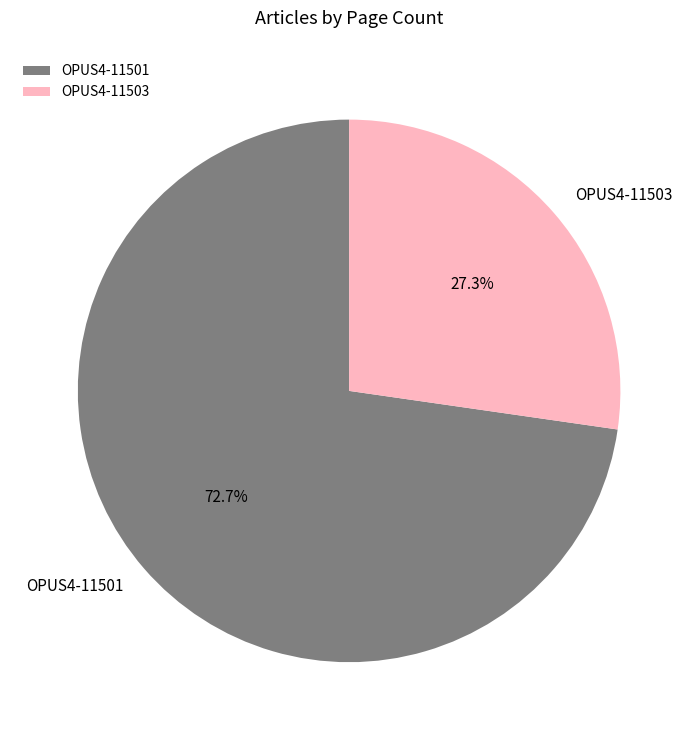

To the nearest percent, what is the average slice percentage?

50%